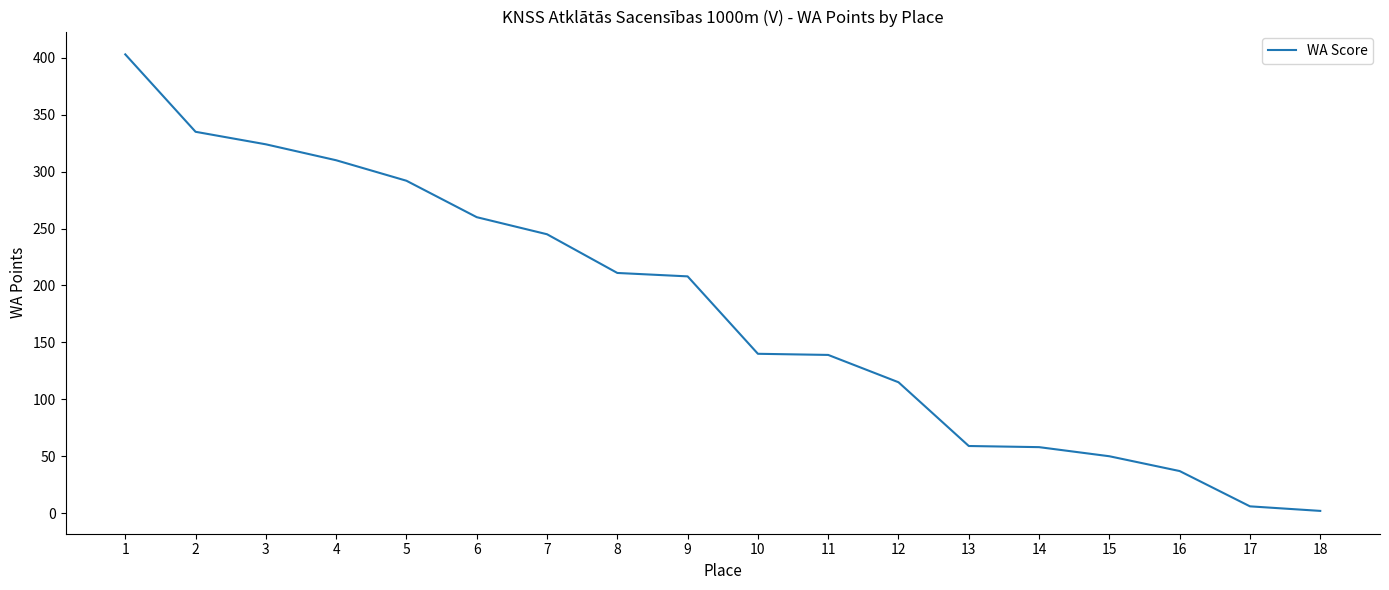

What is the difference between the maximum and minimum values?

401